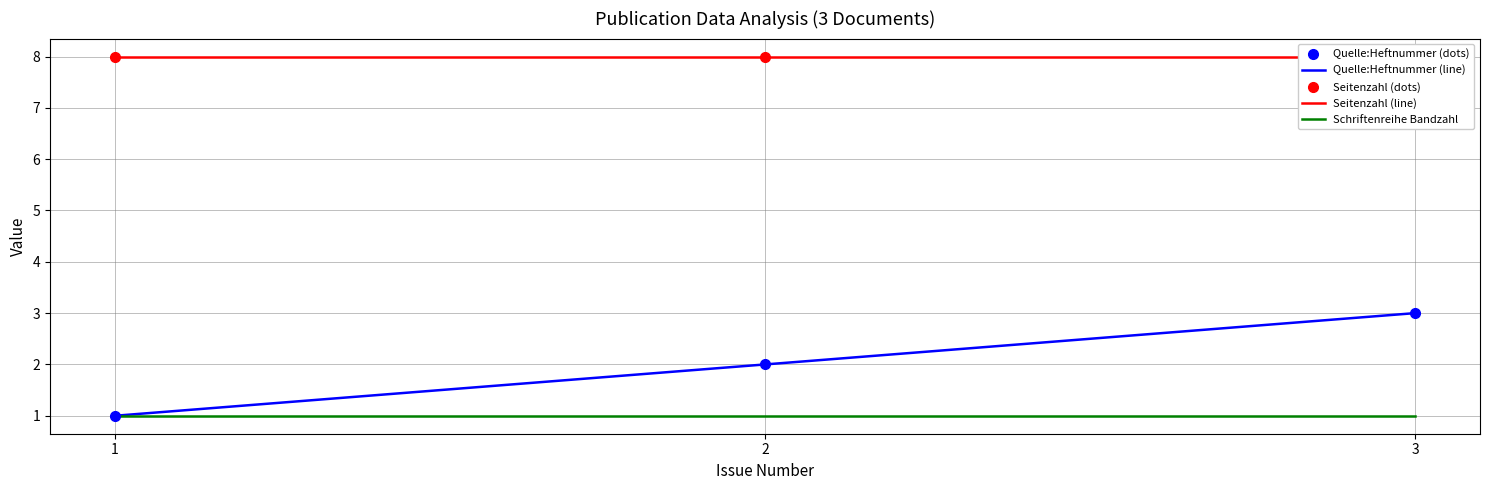

At which label is Quelle:Heftnummer (dots) closest to 2?

2